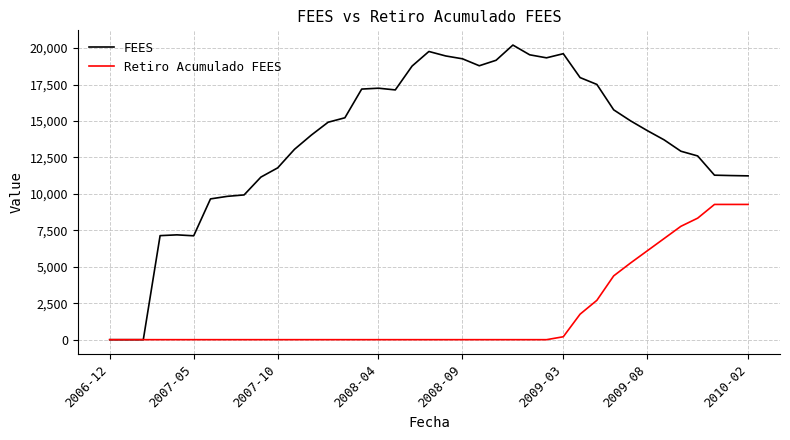

Which series has the largest total across all categories?

FEES